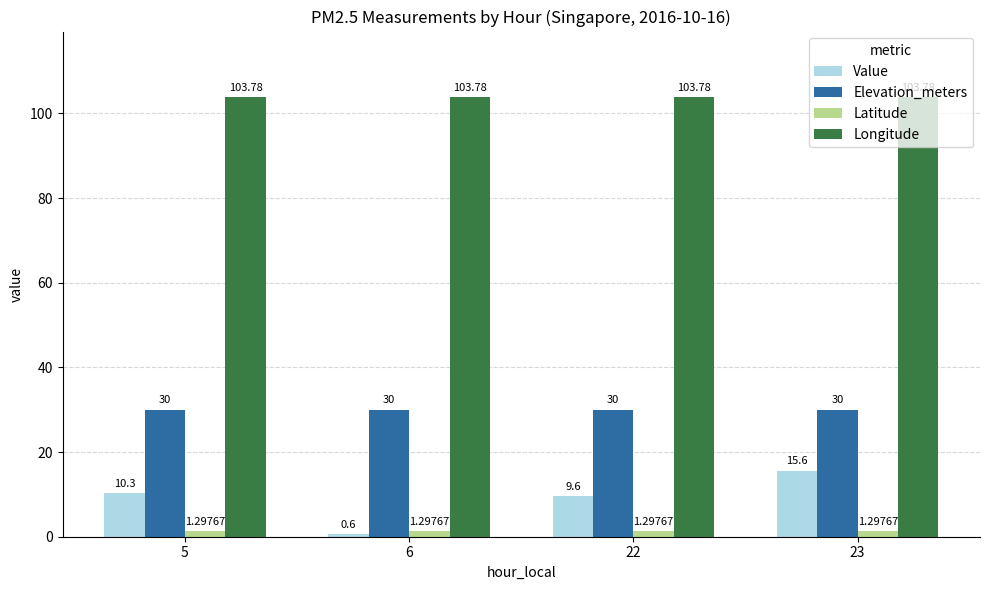

What is the difference between the Value values at 22 and 6?

9.0